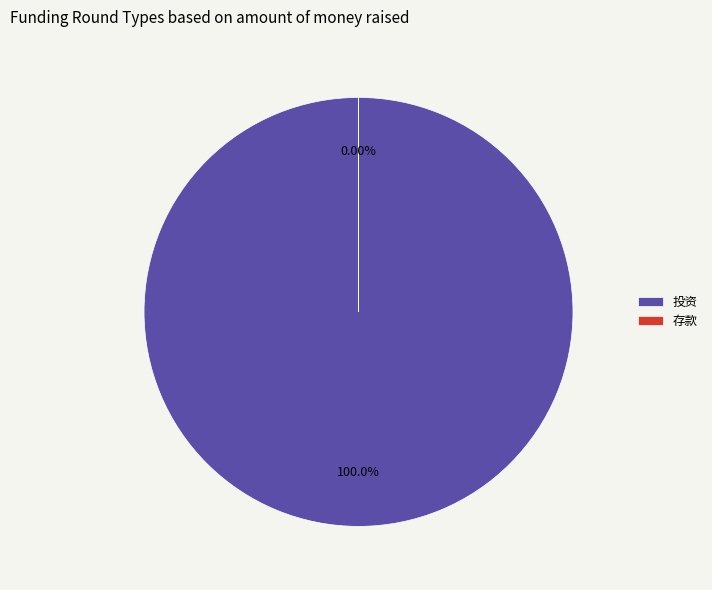

To the nearest percent, what portion does 投资 represent?

100%